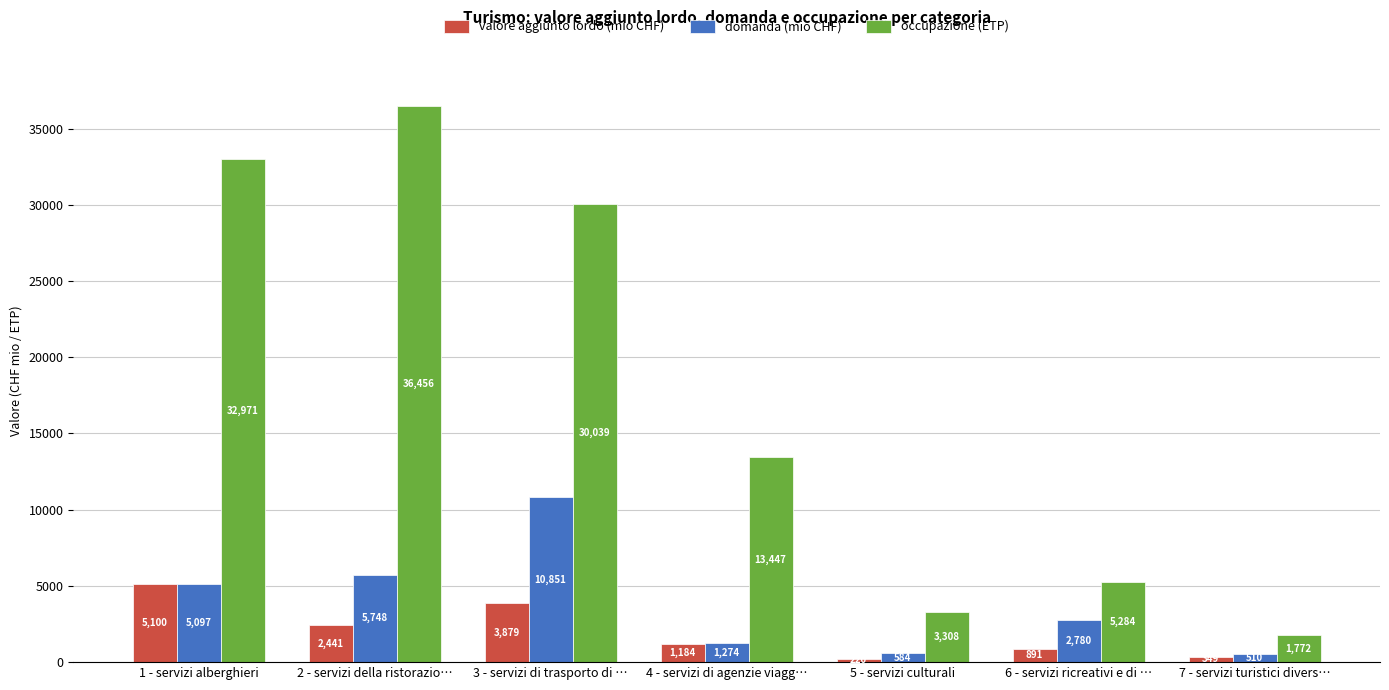

What is the label of the 2nd bar from the left?

2 - servizi della ristorazio…